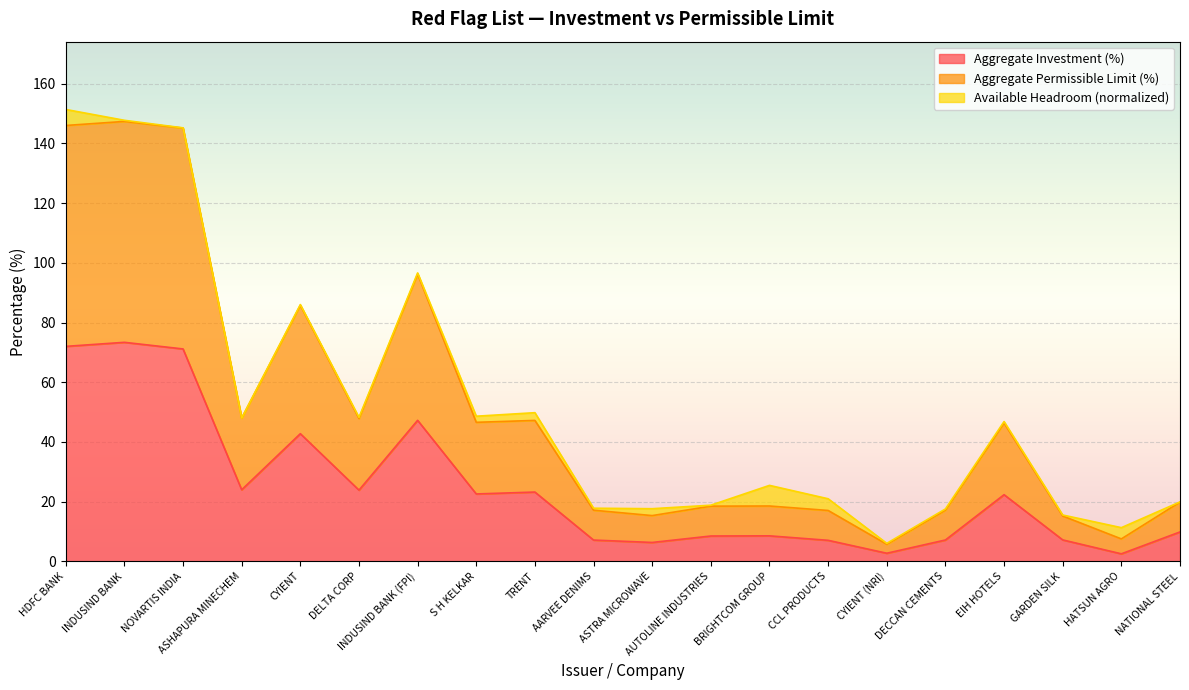

What is the label of the 9th point from the left?

TRENT